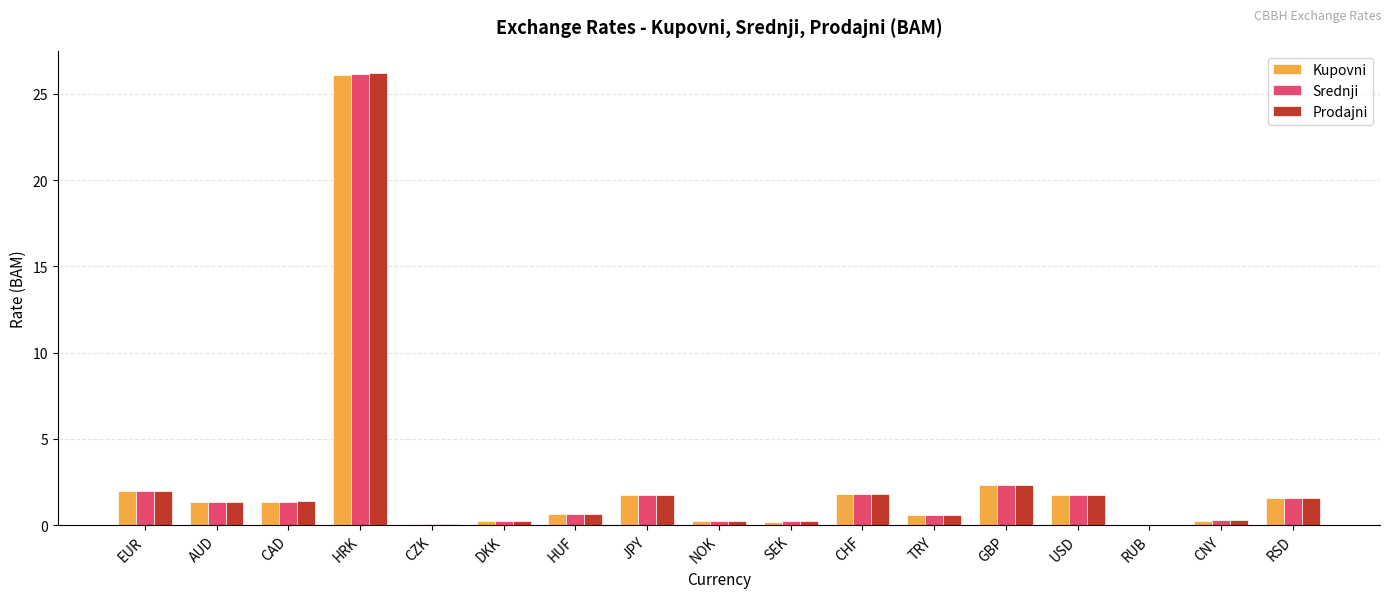

Which series changed the most between CAD and CNY?

Prodajni